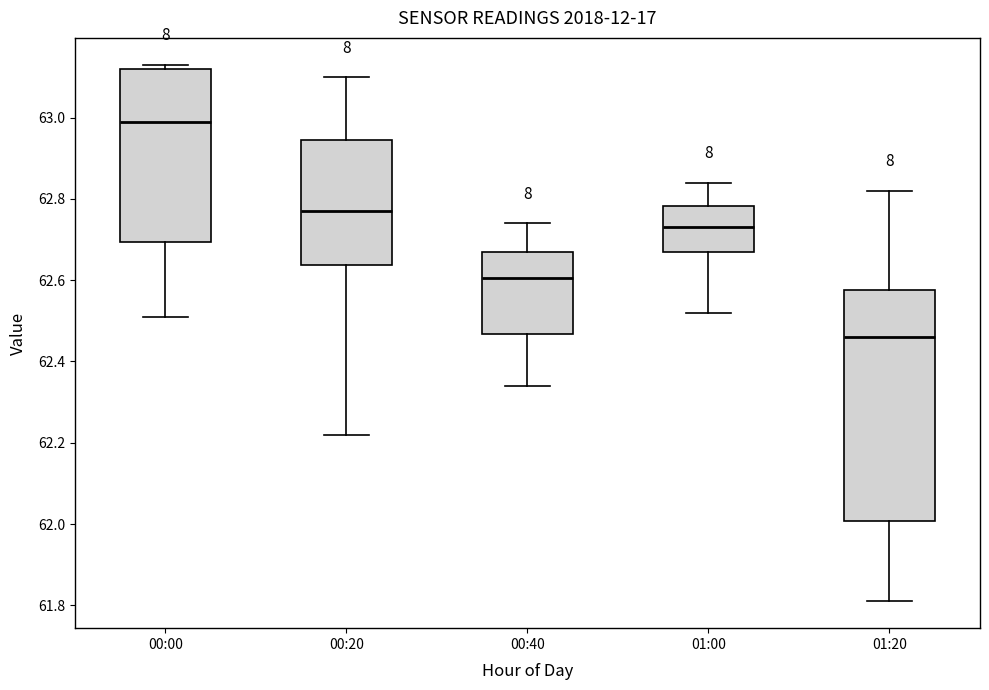

Which box's median line is the highest?

00:00